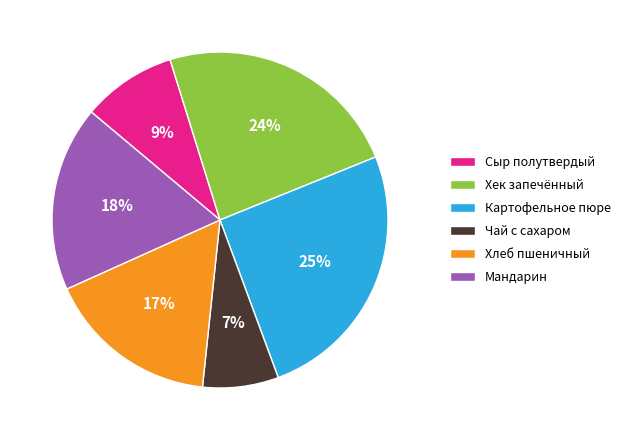

True or false: Чай с сахаром accounts for 7% of the total.

True